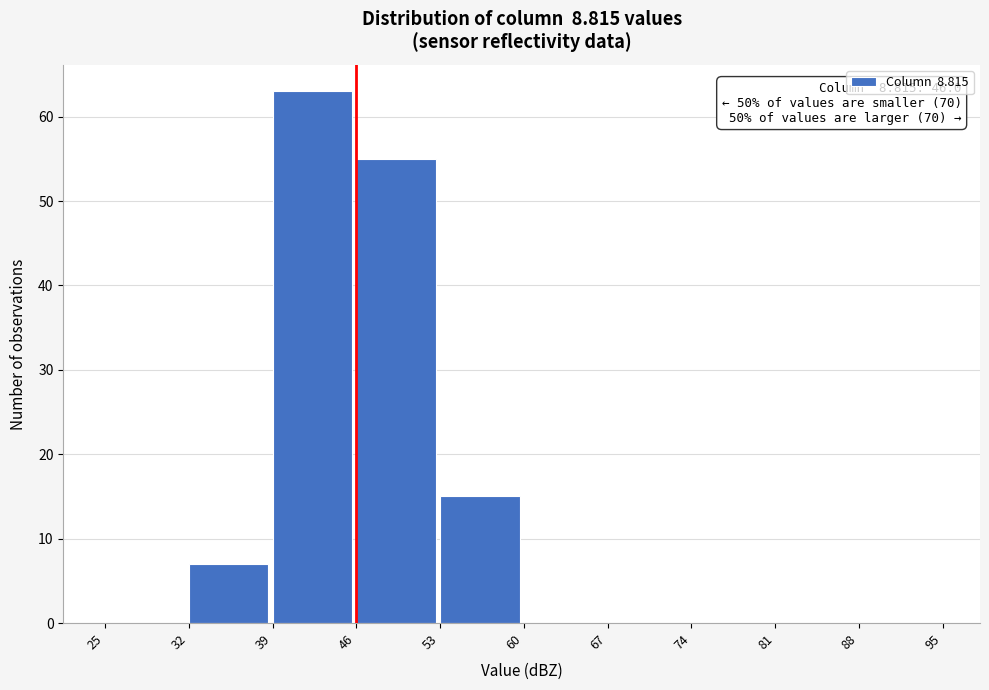

Over which range of the x-axis is the bar tallest?

39 to 46